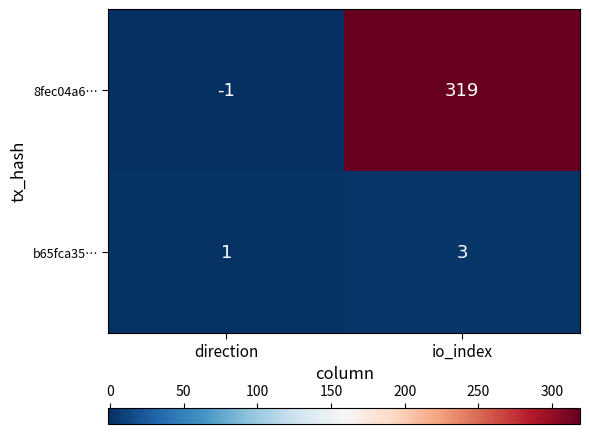

How many values in 8fec04a6… are above zero?

1